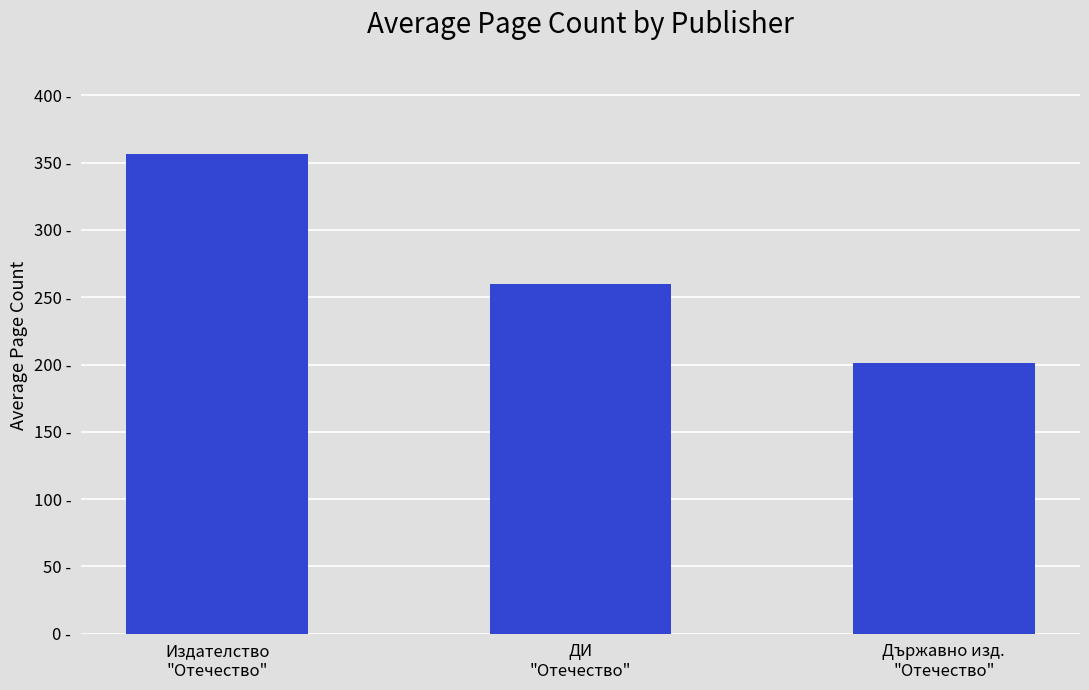

Reading left to right, extract all data points from this chart.

356.5	260.0	200.8